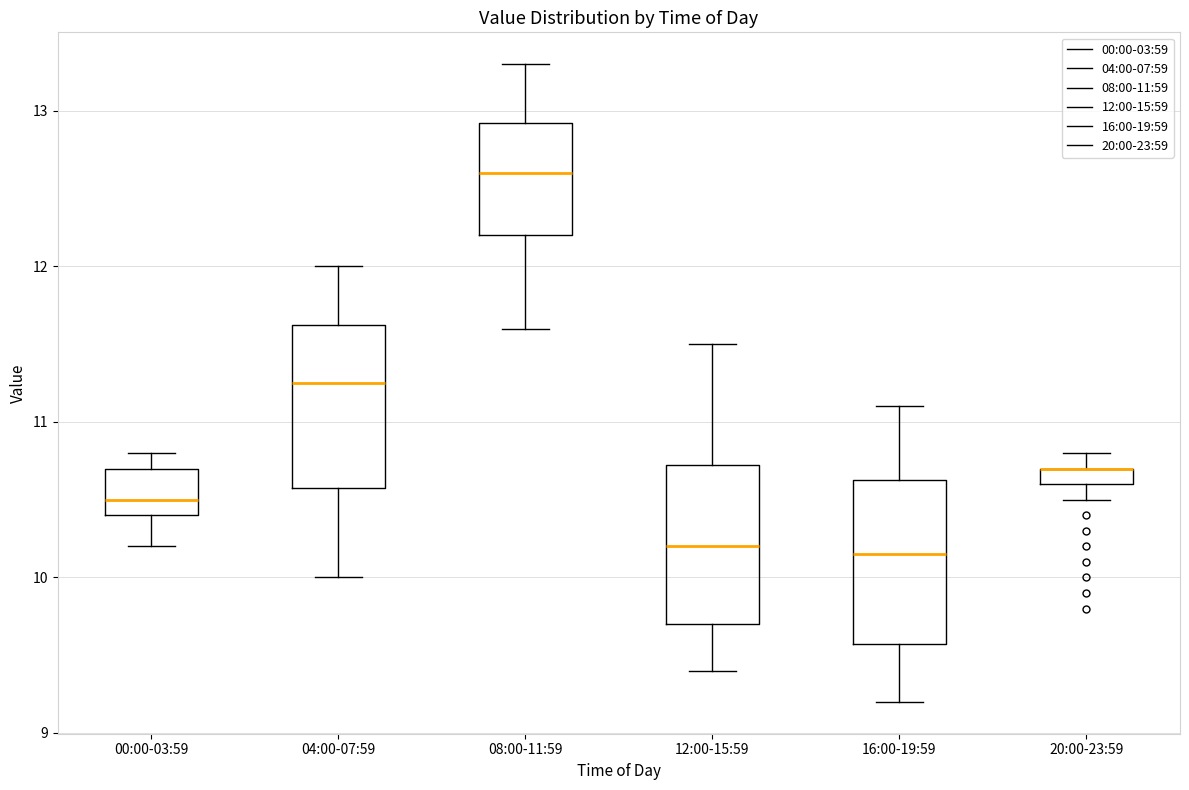

Where does the upper whisker of the box for 04:00-07:59 end on the y-axis? The values are not printed on the chart, so give them approximately, as read against the axis.

12.0